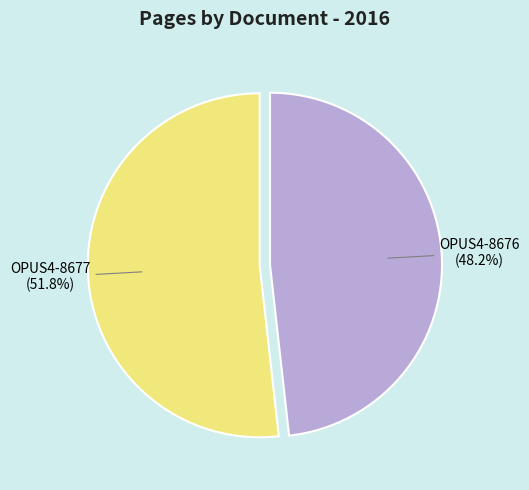

How many slices are in this pie chart?

2